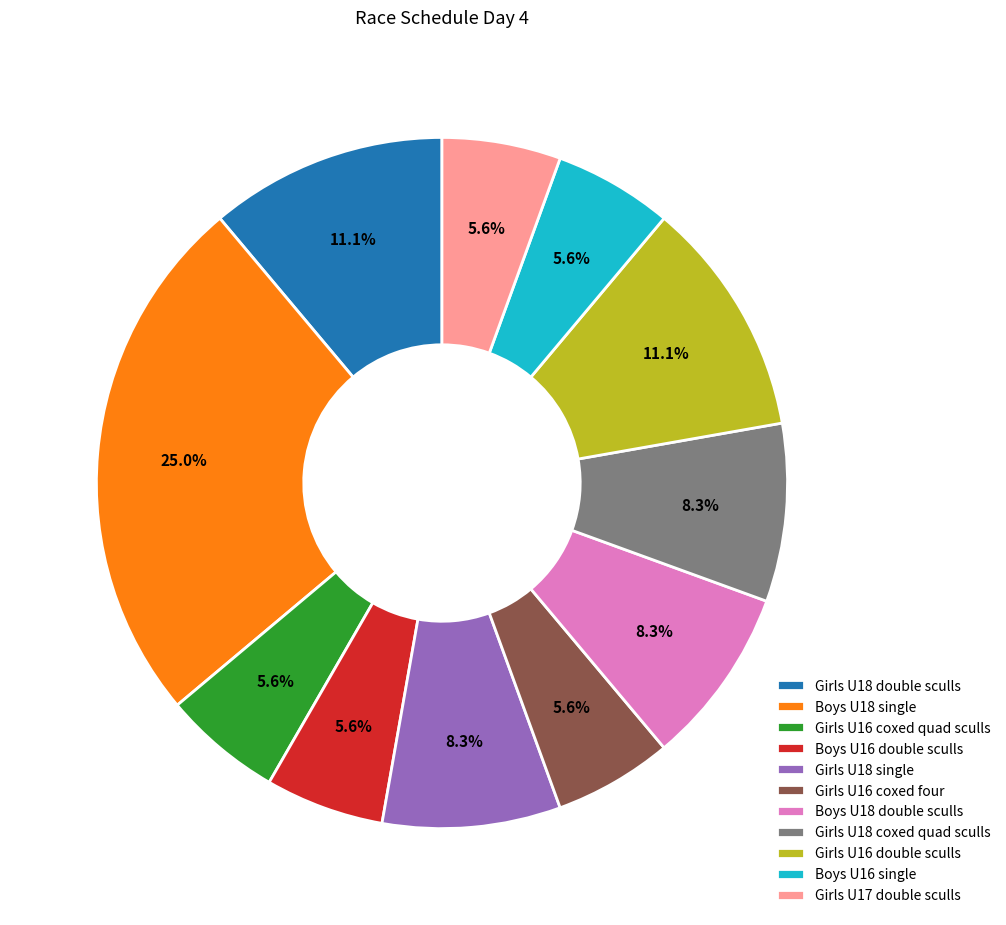

How many segments does this pie chart have?

11